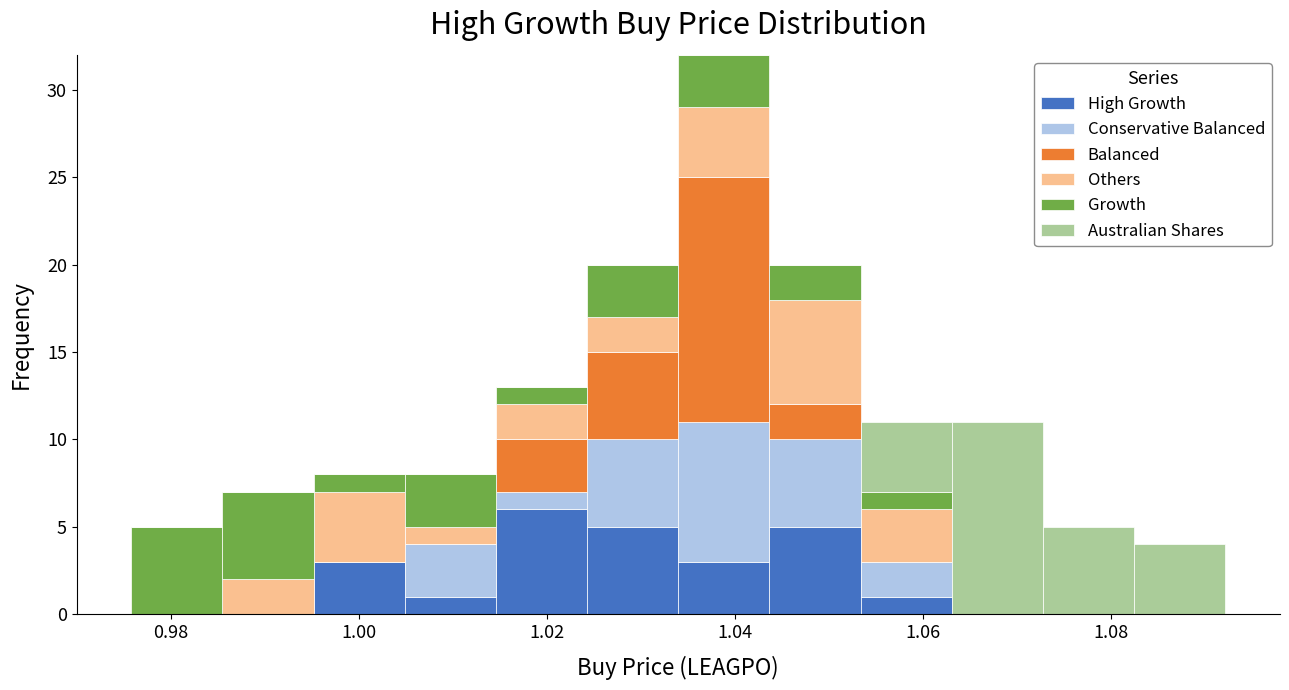

Which range on the x-axis has the tallest stacked bar (by total height)?

1.034 to 1.044